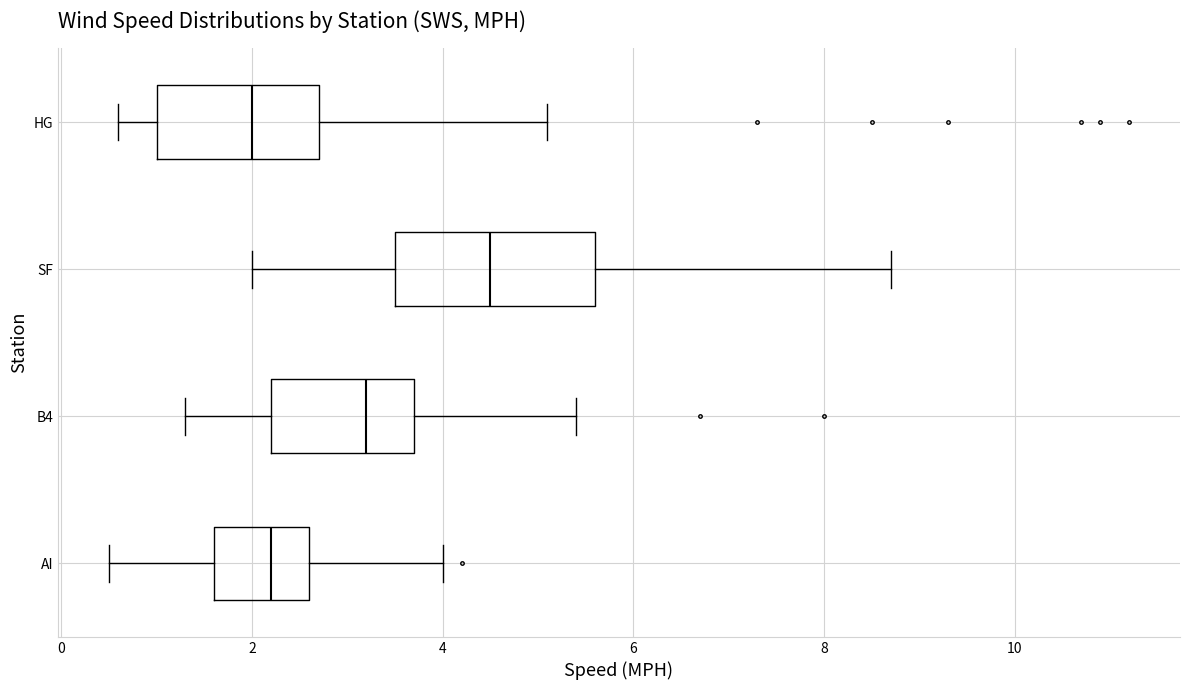

Reading bottom to top, transcribe this box plot: for each box, give where its median line is, the range the box spans, and where its two whiskers end, as read against the x-axis. The values are not printed on the chart, so give them approximately, as read against the axis.

AI: median 2.2, box 1.6 to 2.6, whiskers 0.6 to 4.0
B4: median 3.2, box 2.2 to 3.8, whiskers 1.4 to 5.4
SF: median 4.6, box 3.6 to 5.6, whiskers 2.0 to 8.8
HG: median 2.0, box 1.0 to 2.8, whiskers 0.6 to 5.2